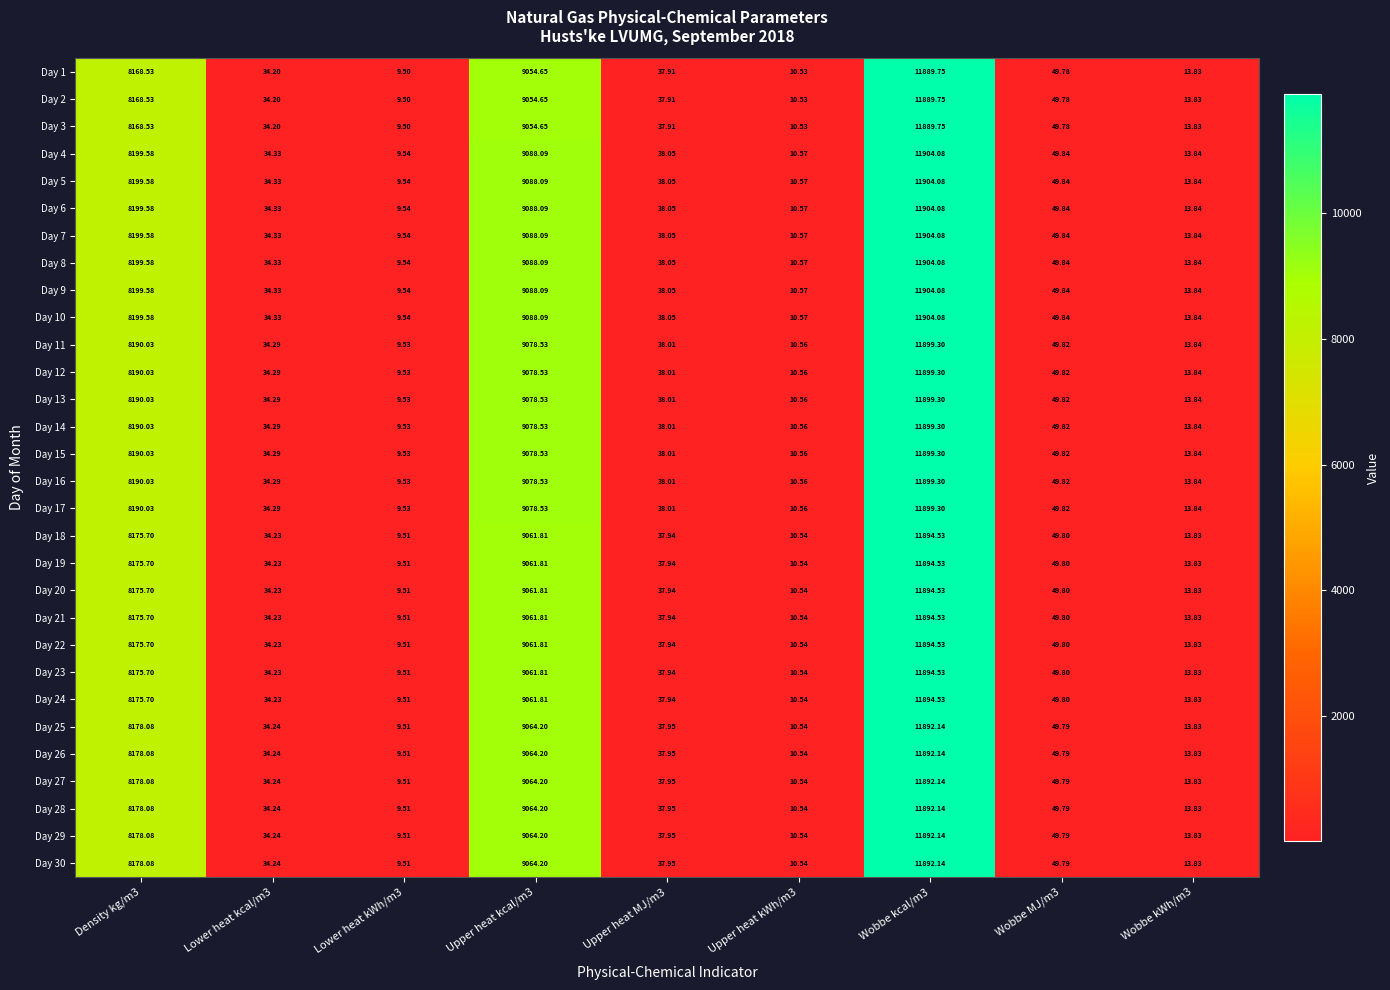

Count the number of data series in this chart.

30